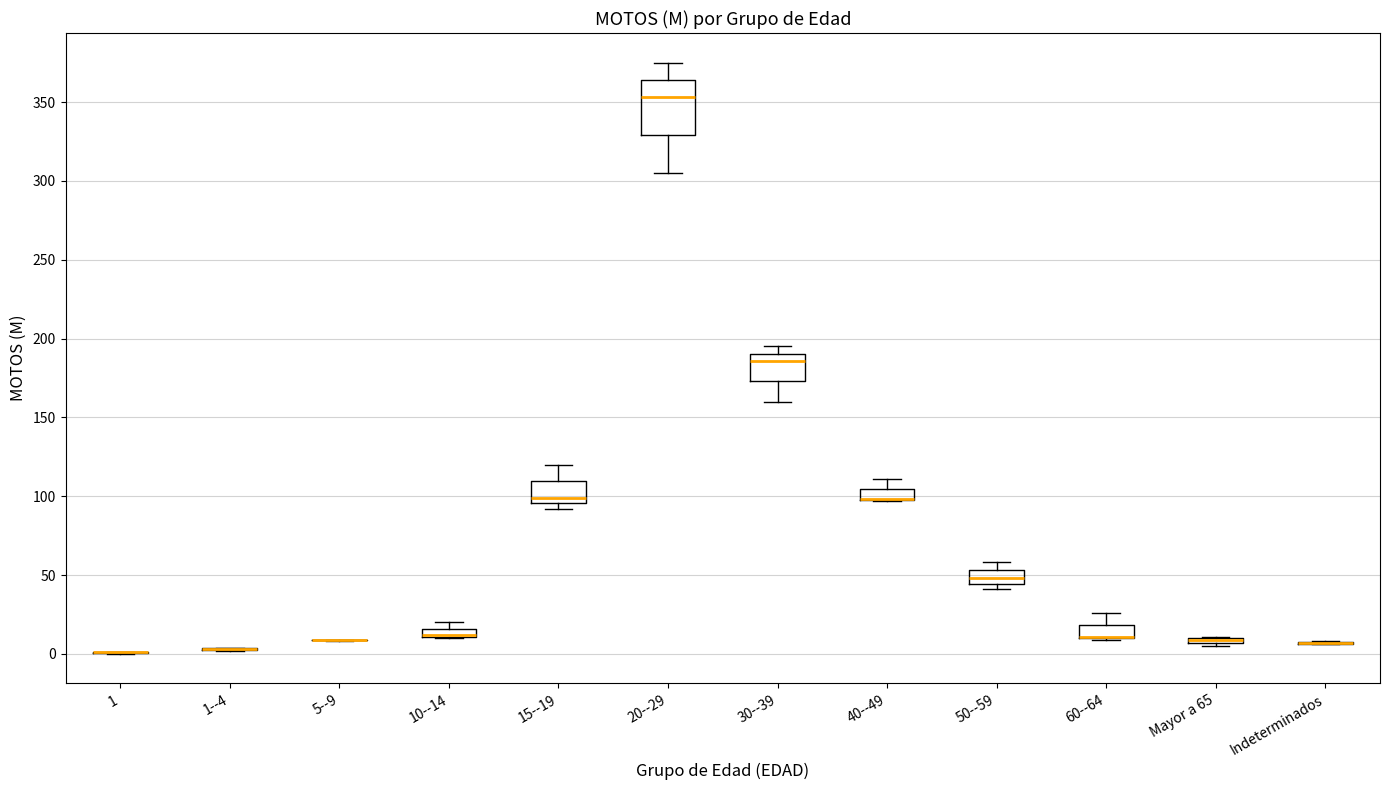

Which box is the tallest, from its lower edge to its upper edge?

20--29